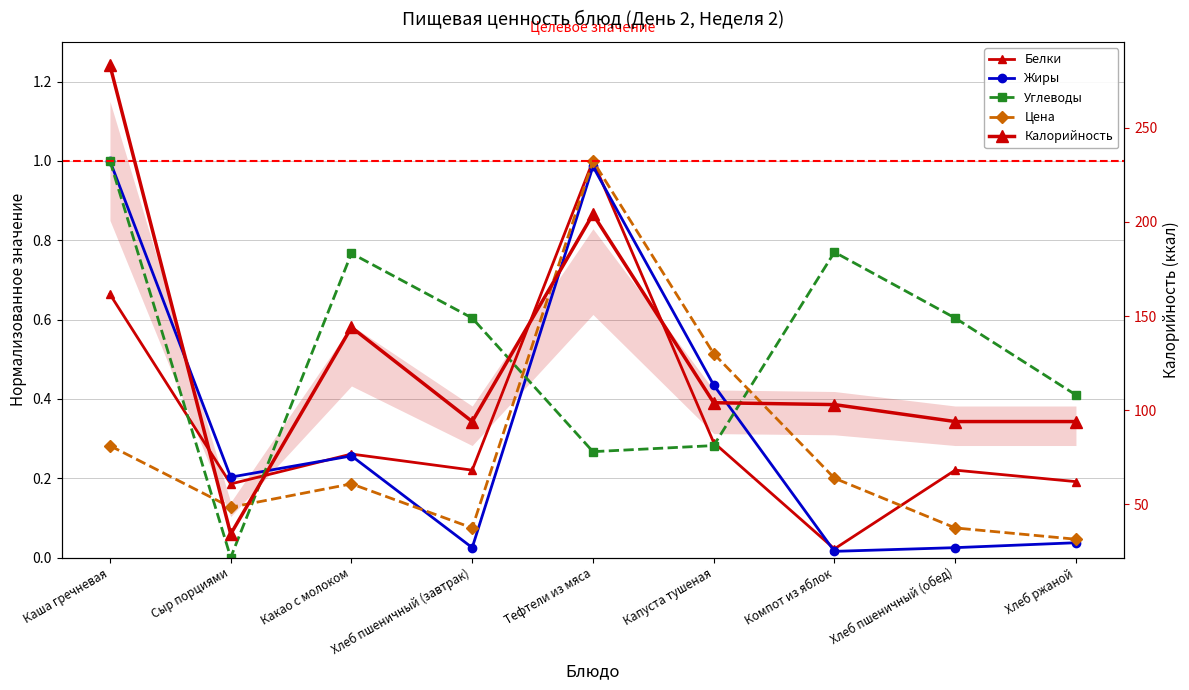

How many distinct data groups are displayed?

5